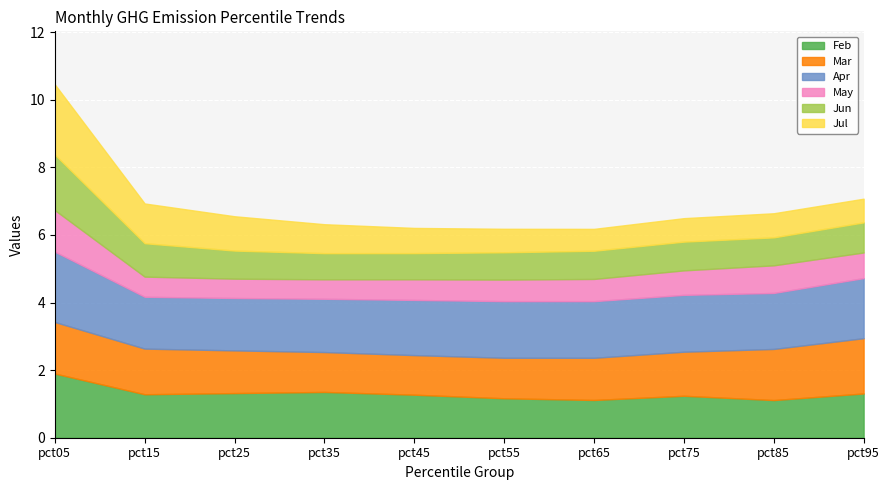

Is the value of Jun at pct15 greater than the value of May at pct65?

Yes